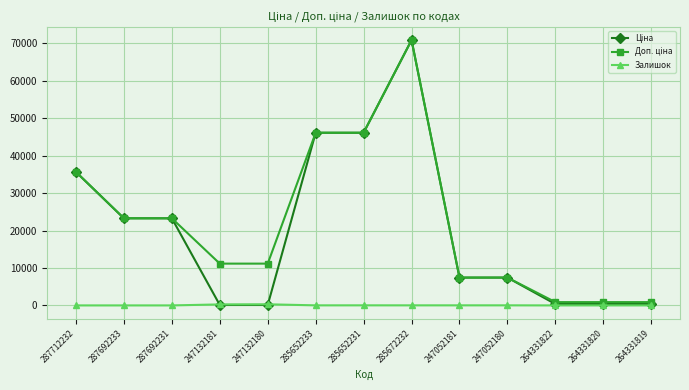

How many data points does each series have?

13